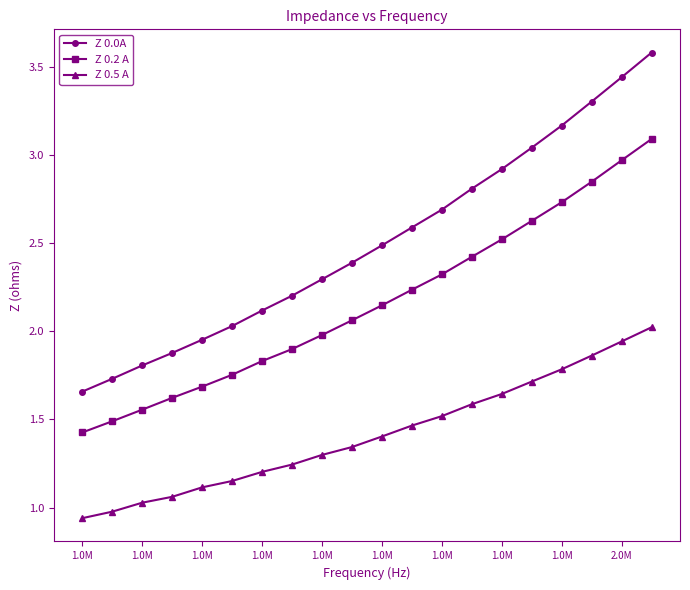

Which series has the largest total across all categories?

Z 0.0A